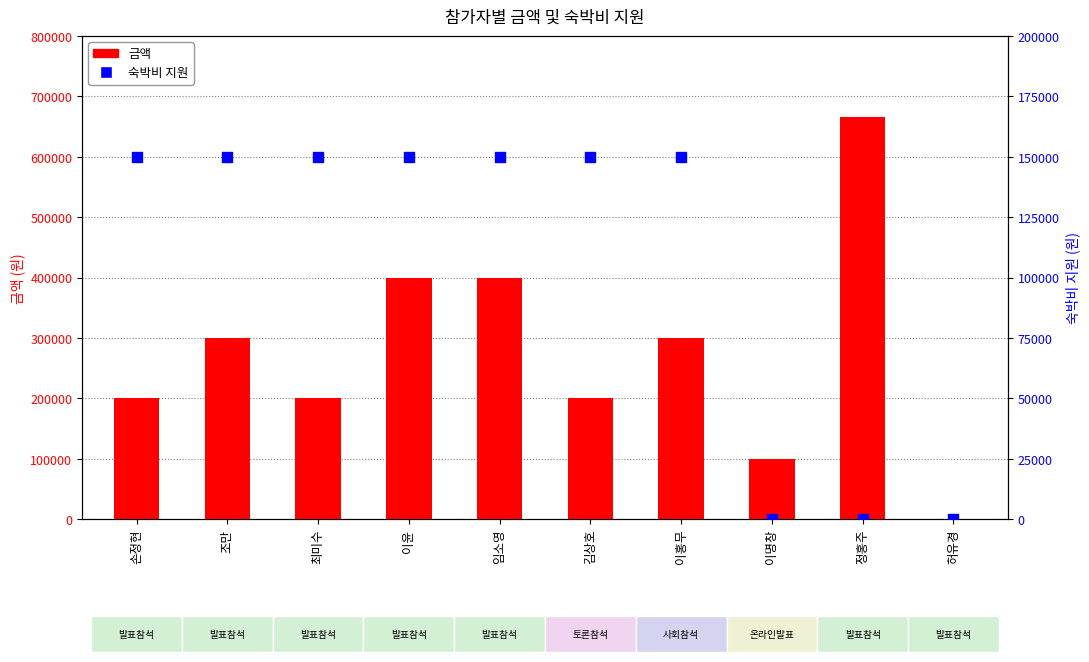

Which series reaches the maximum Y coordinate?

금액